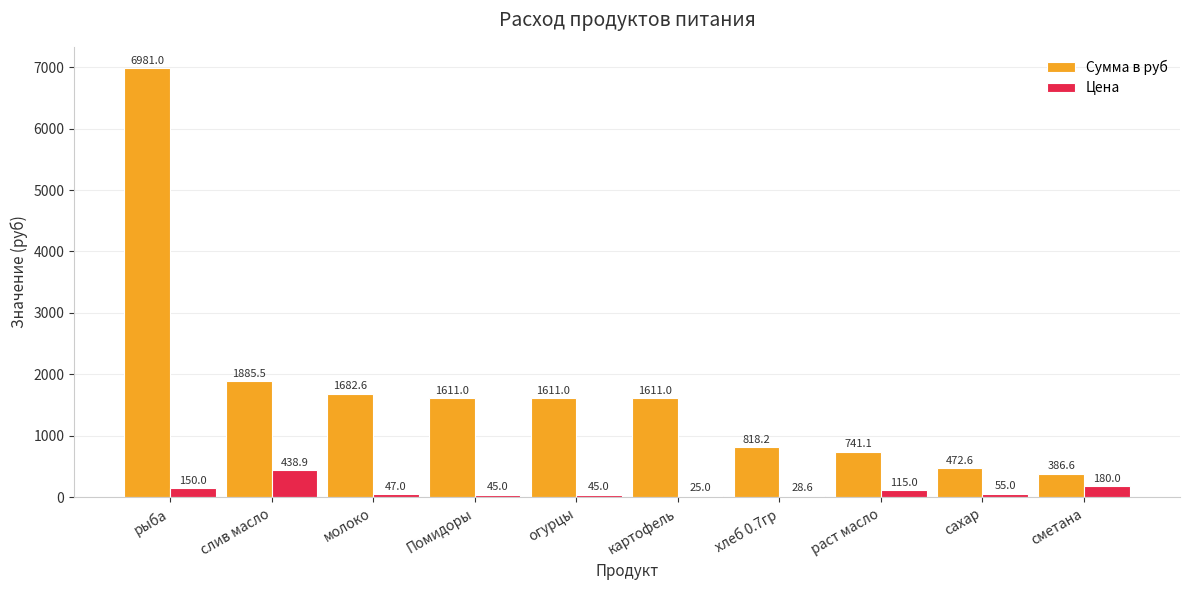

The Цена series shows 28.6 at хлеб 0.7гр. True or false?

True